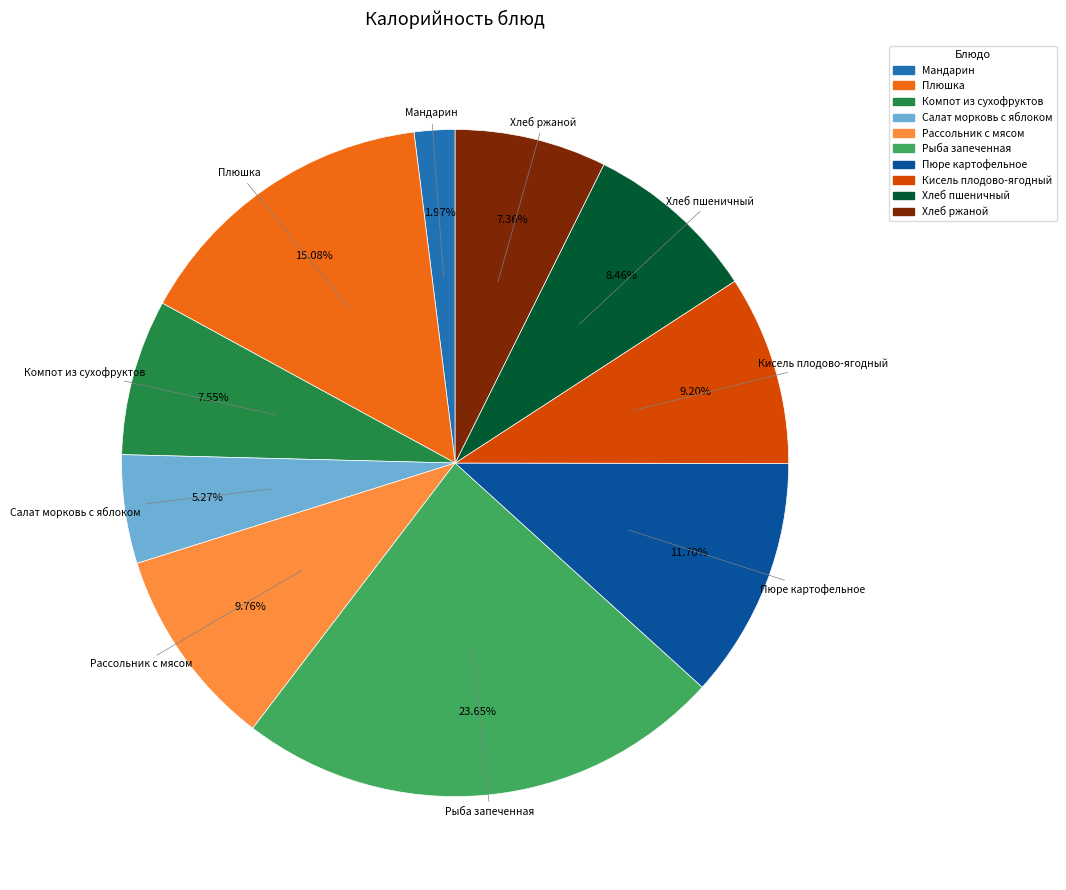

Which category has the smallest portion of the pie?

Мандарин